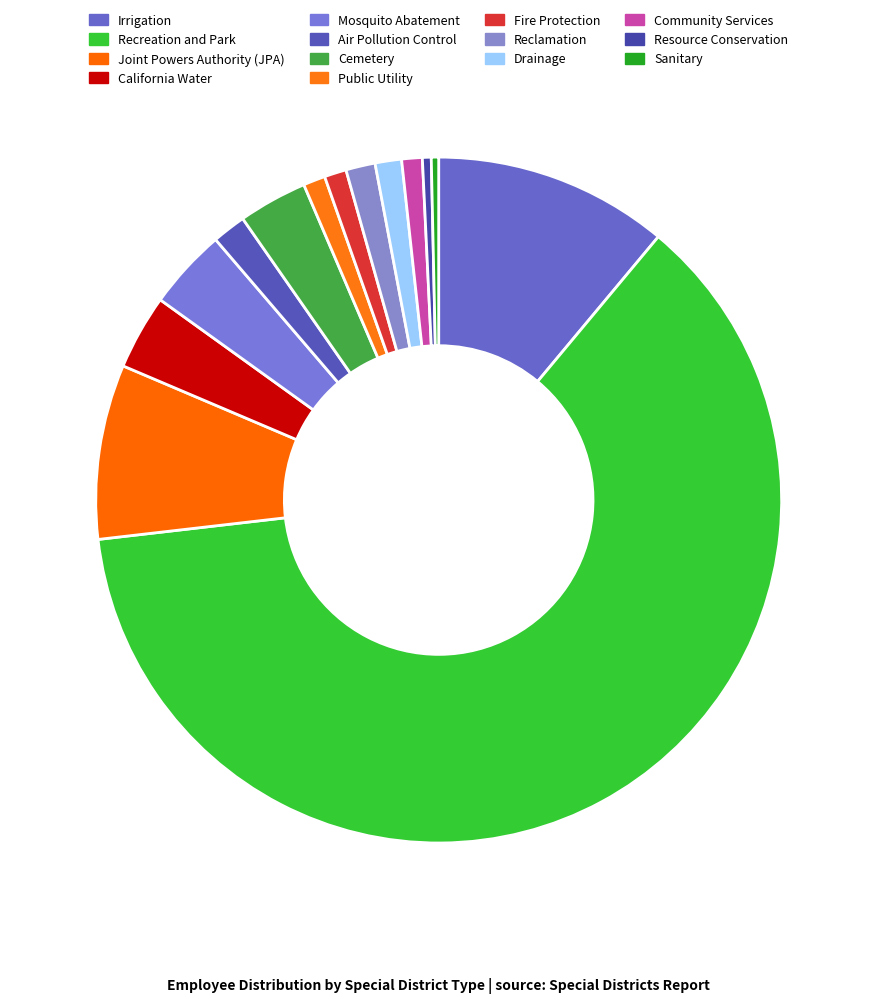

How many segments does this pie chart have?

14